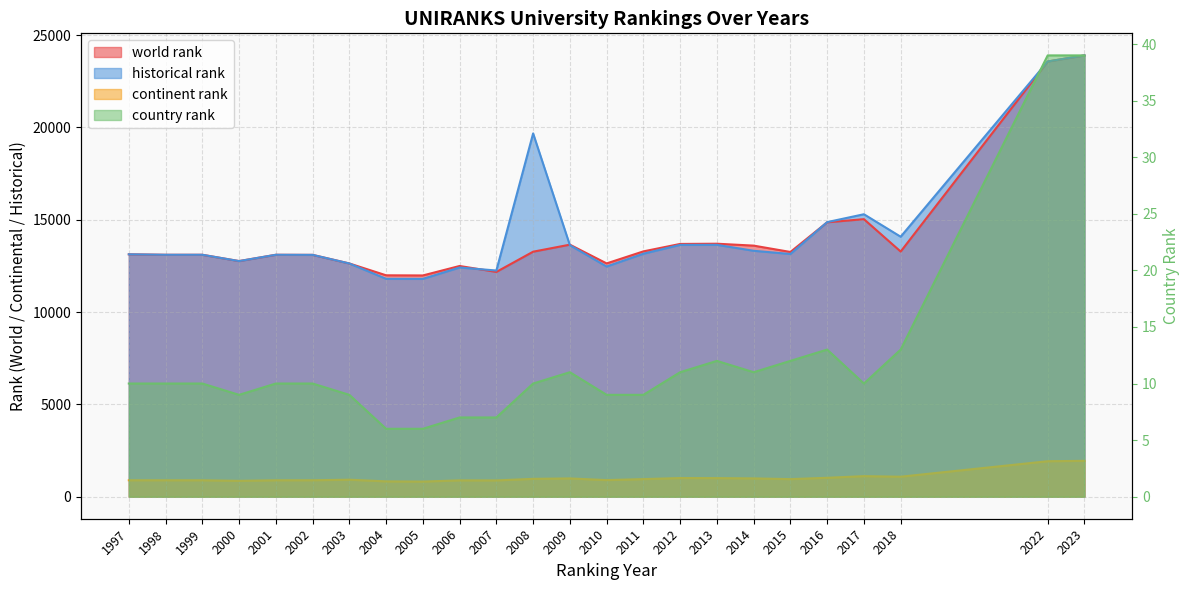

What is the difference between the world rank values at 2023 and 2000?

11142.0